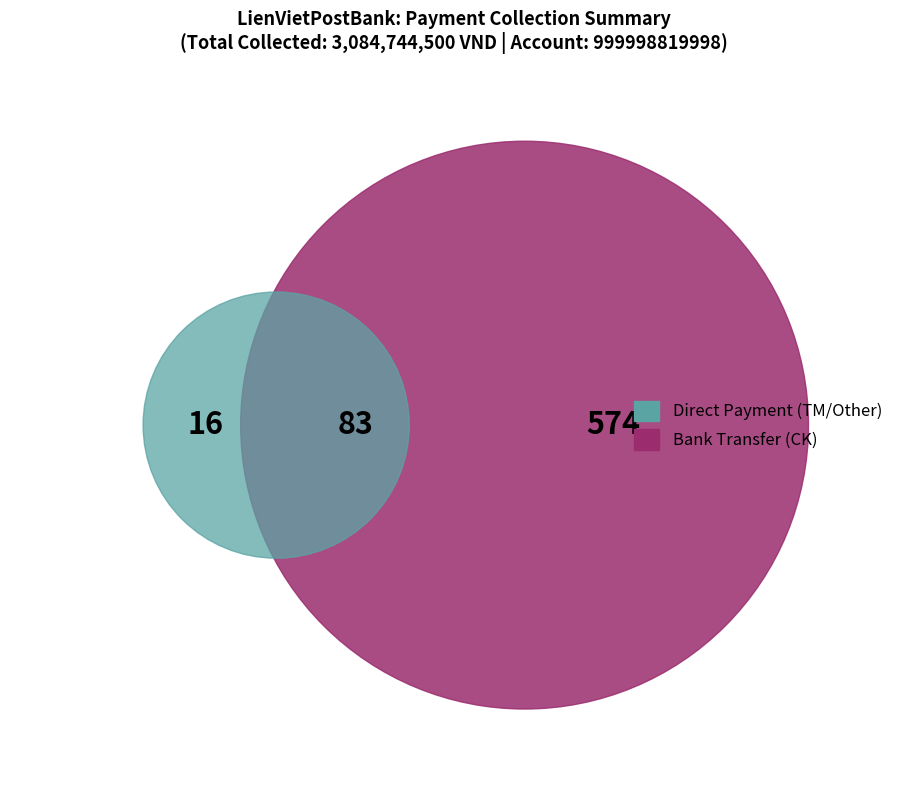

To the nearest percent, what is the combined percentage of Other and CK?

100%